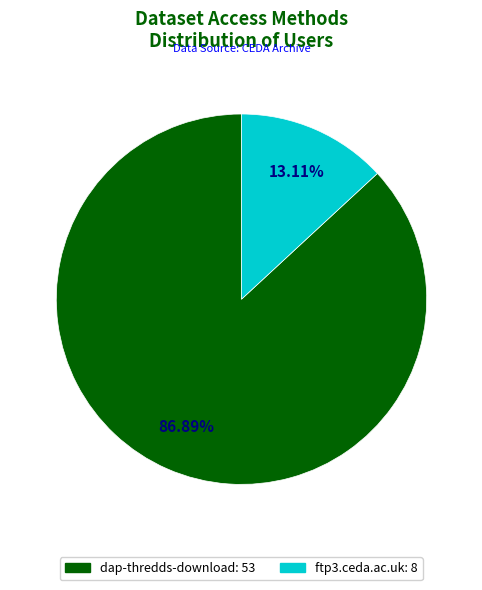

Is there a majority slice in this chart?

Yes